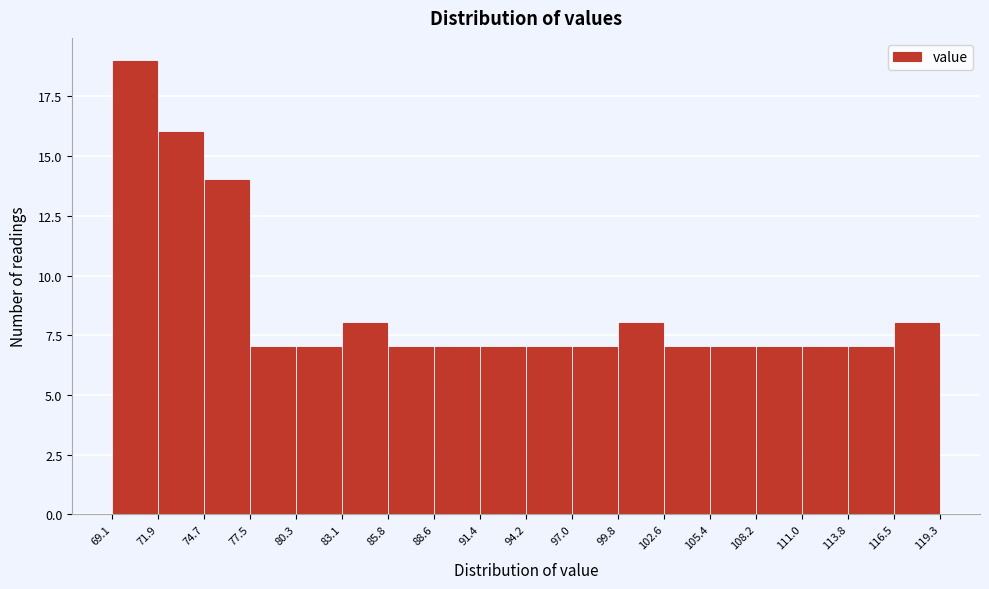

Reading left to right, list every bar in this chart as the range it spans on the x-axis followed by its height. The values are not printed on the chart, so give them approximately, as read against the axis.

69.1 to 71.9: 19
71.9 to 74.7: 16
74.7 to 77.5: 14
77.5 to 80.3: 7
80.3 to 83.1: 7
83.1 to 85.8: 8
85.8 to 88.6: 7
88.6 to 91.4: 7
91.4 to 94.2: 7
94.2 to 97.0: 7
97.0 to 99.8: 7
99.8 to 102.6: 8
102.6 to 105.4: 7
105.4 to 108.2: 7
108.2 to 111.0: 7
111.0 to 113.8: 7
113.8 to 116.5: 7
116.5 to 119.3: 8